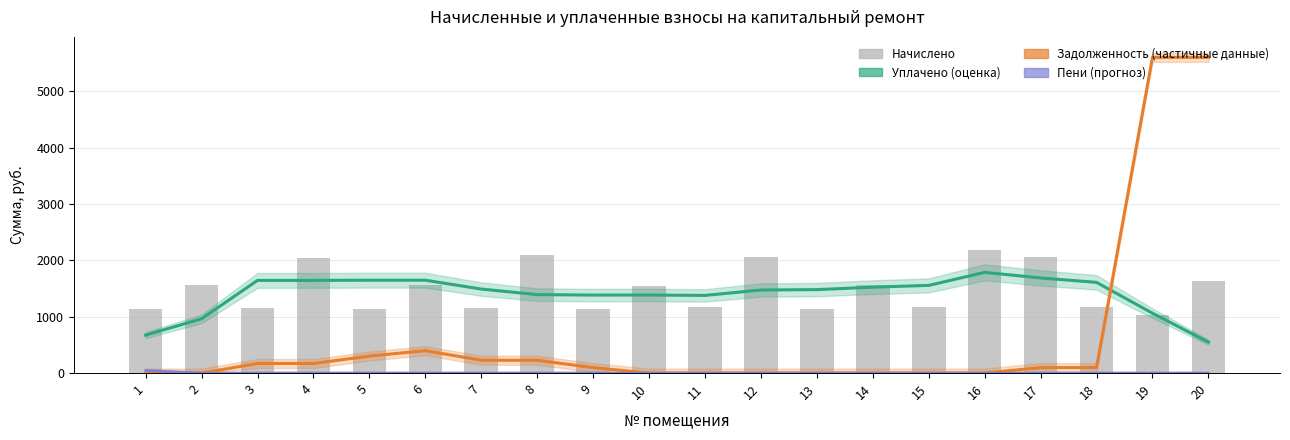

At 2, list the series in order from smallest to largest.

задолженность (сглаж.), уплачено пени, уплачено (сглаж.), начислено